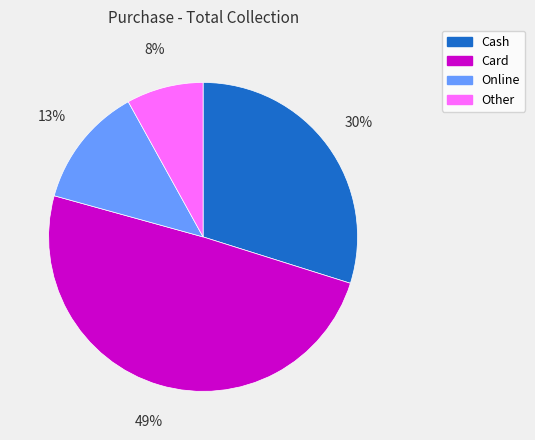

Does any single category account for the majority?

No